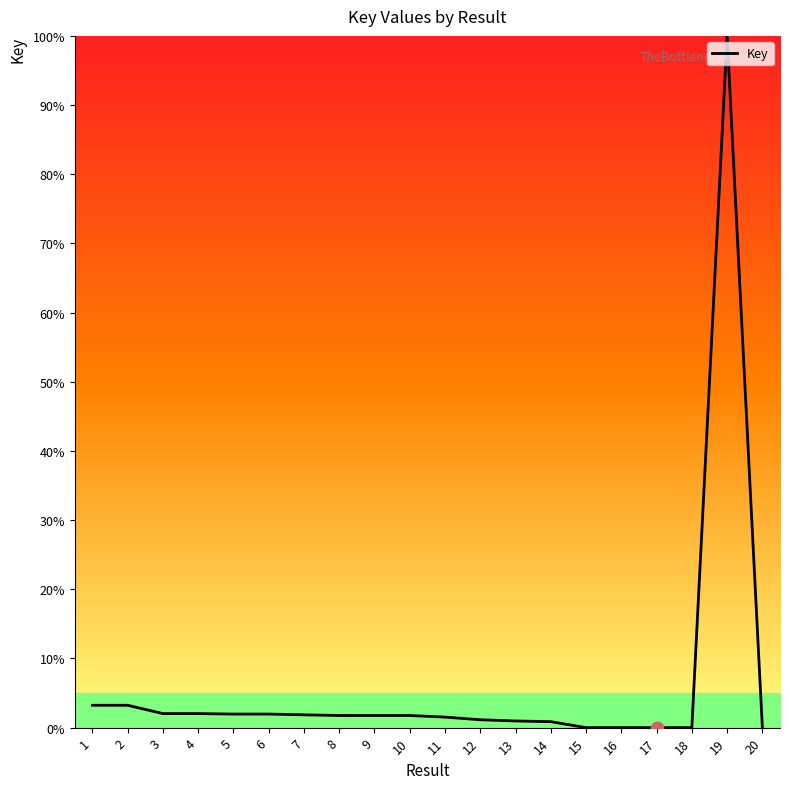

What is the ratio of the value at 5 to the value at 8?

1.1